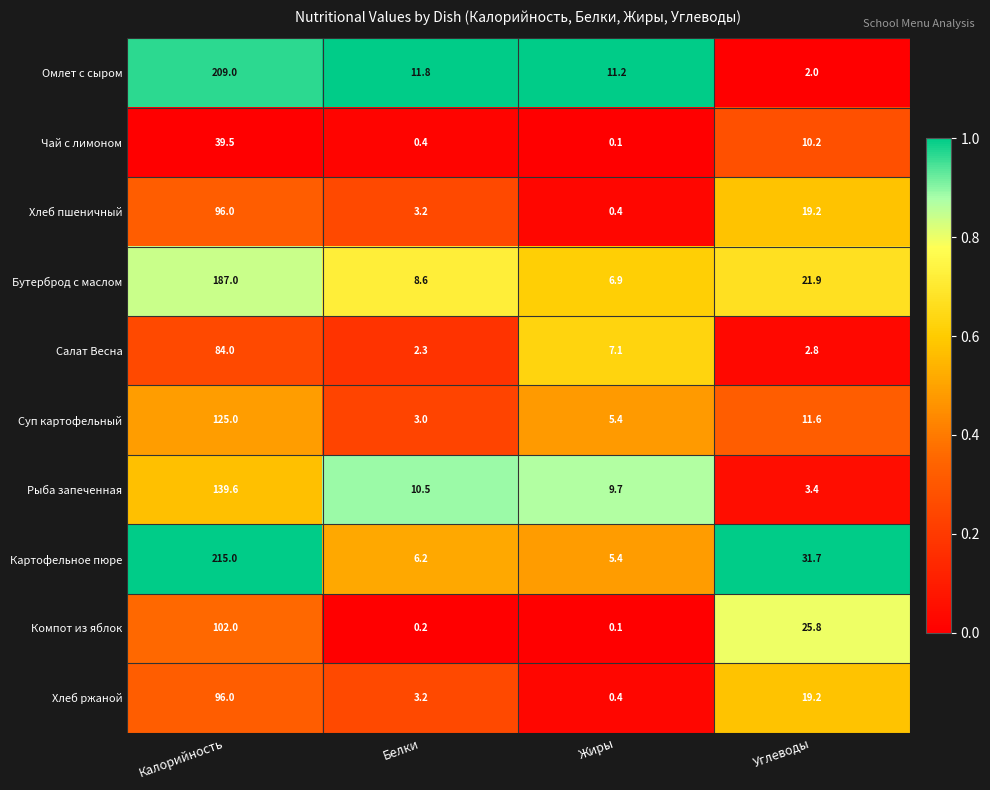

What is the sum of the Хлеб пшеничный values at Жиры and Углеводы?

19.6